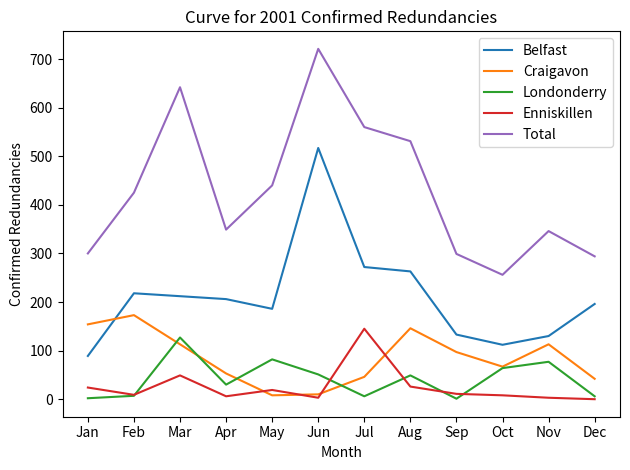

The value of Belfast at Jun is 517. True or false?

True